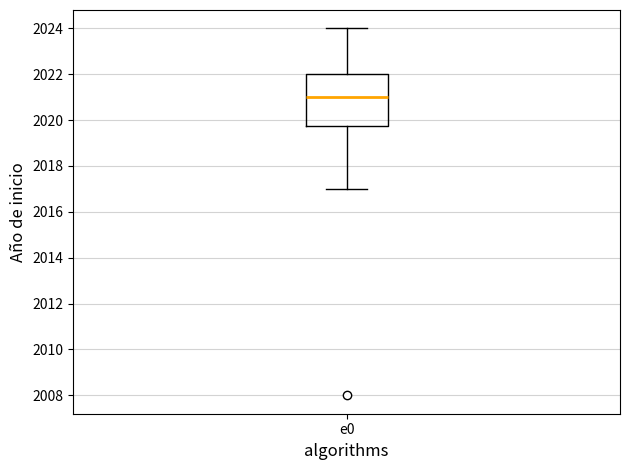

Read this box plot against the y-axis: the position of the median line, the range covered by the box, and the ends of both whiskers. The values are not printed on the chart, so give them approximately, as read against the axis.

median 2021.0, box 2019.8 to 2022.0, whiskers 2017.0 to 2024.0